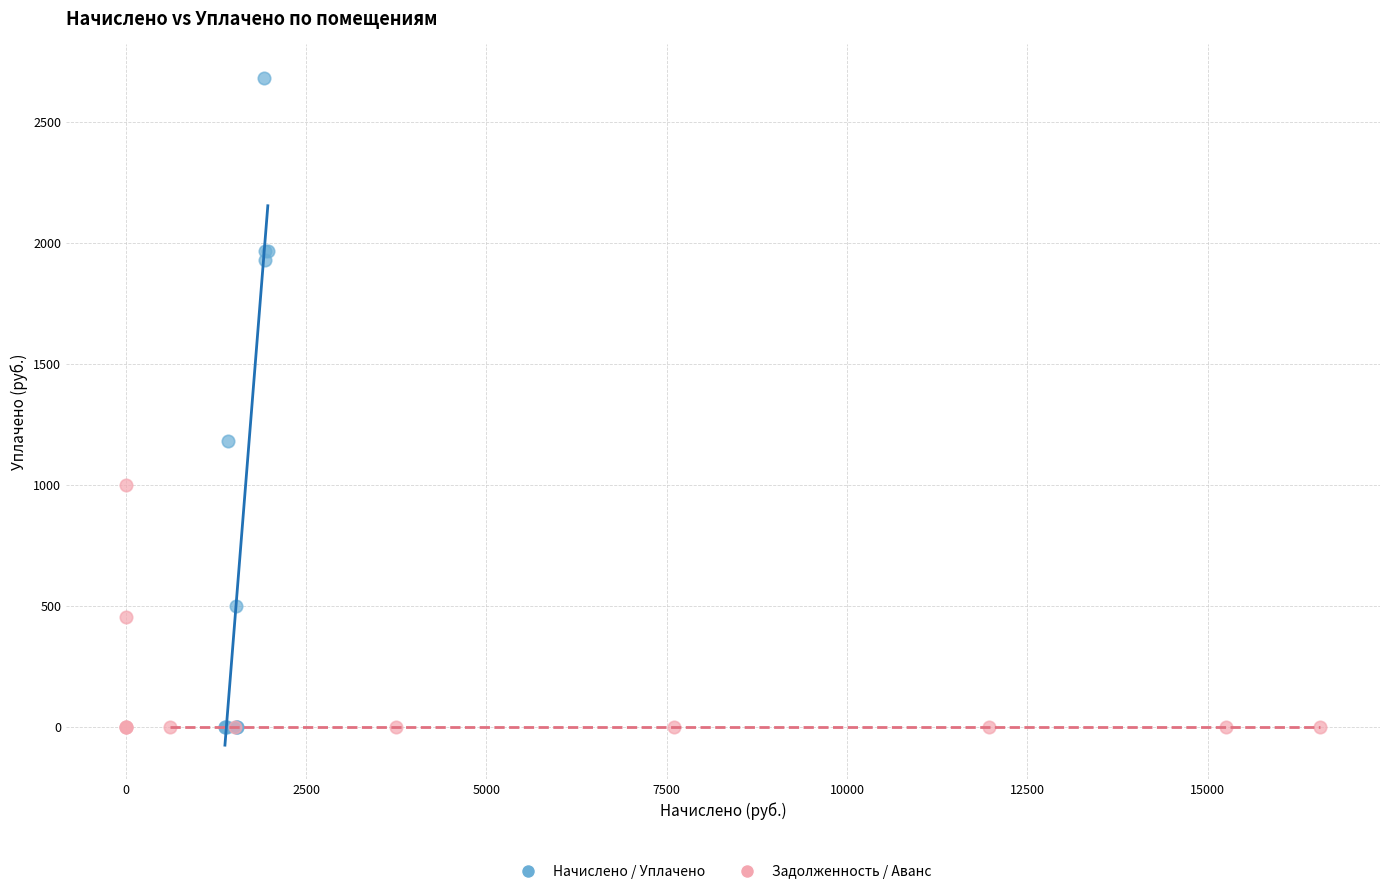

Which series reaches the maximum Y coordinate?

Начислено / Уплачено